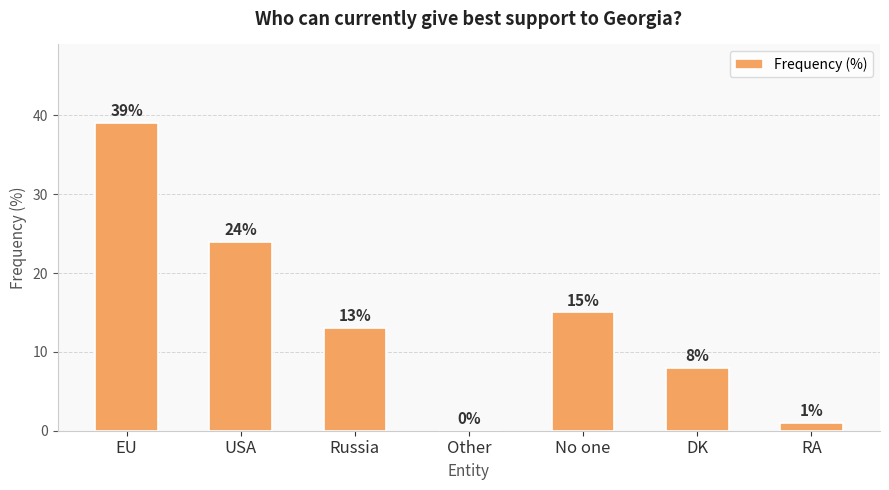

What is the maximum value shown in the chart?

39